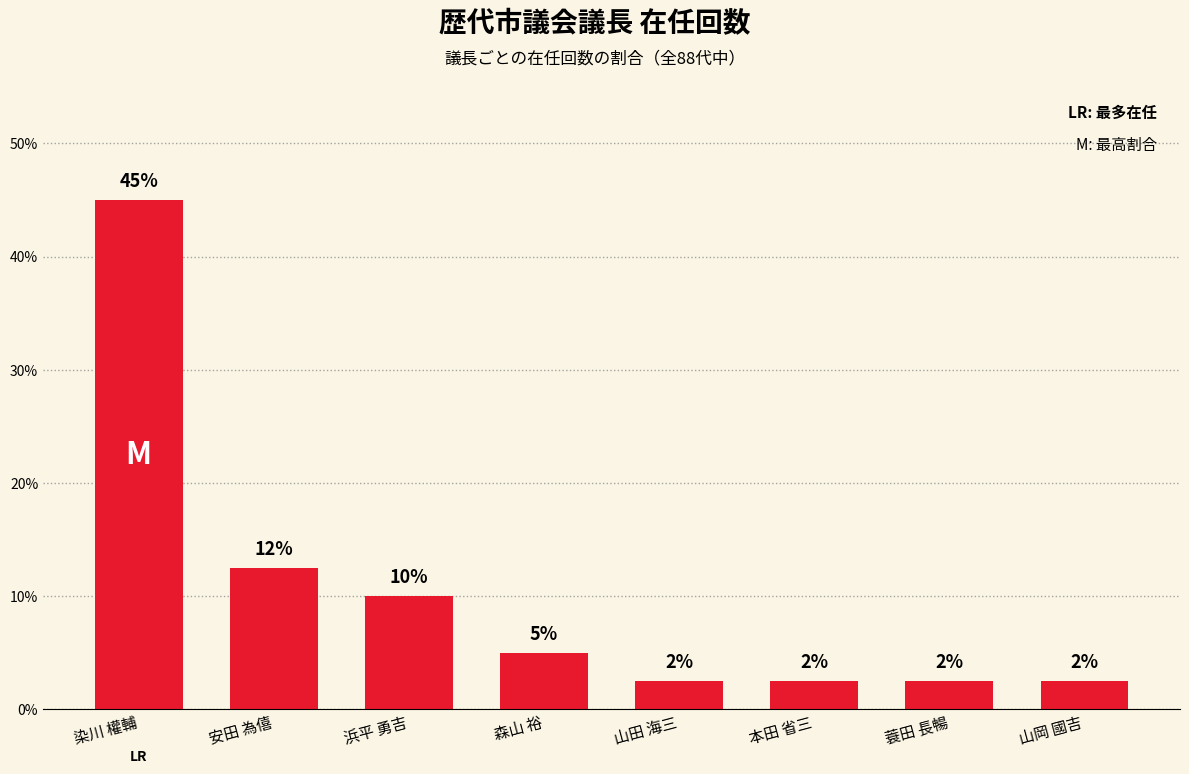

Which category has the highest value across all series?

染川 權輔